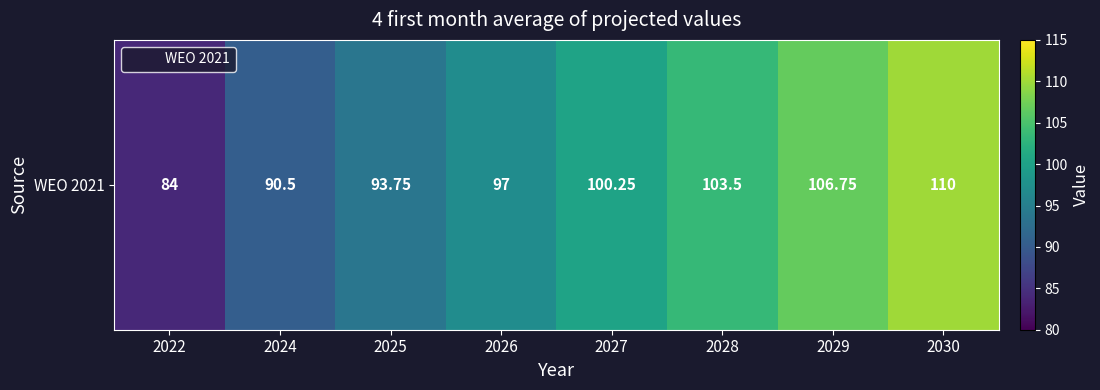

How many distinct data groups are displayed?

1